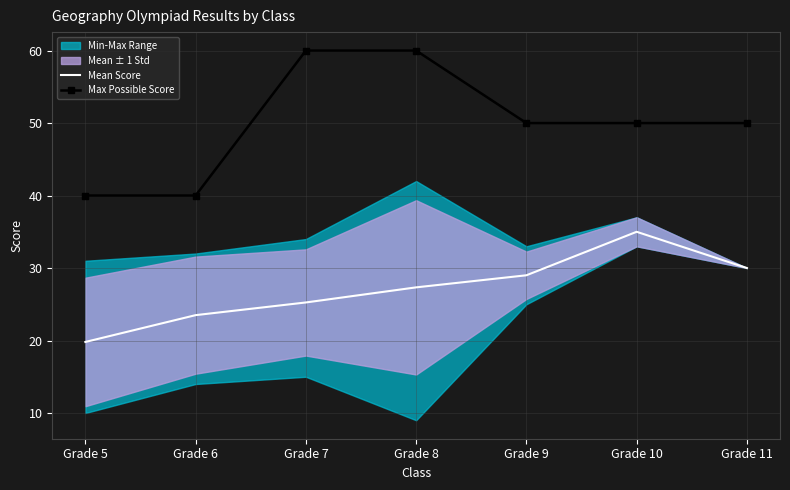

Where is Max Possible Score nearest to the value 50?

Grade 9